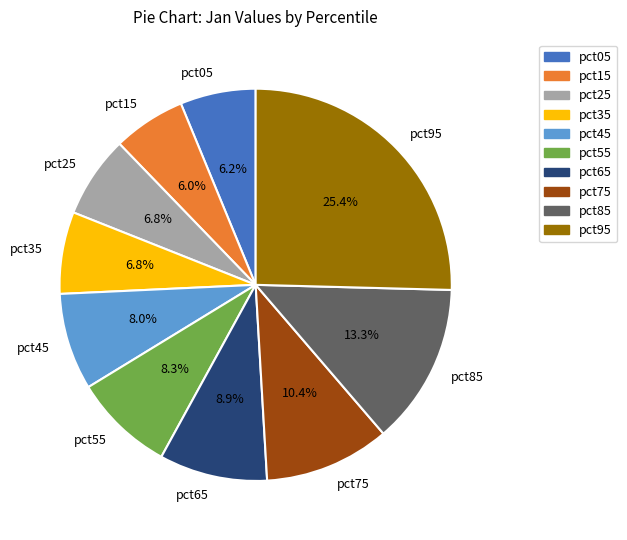

To the nearest percent, what is the difference between the pct45 and pct85 slice percentages?

5%